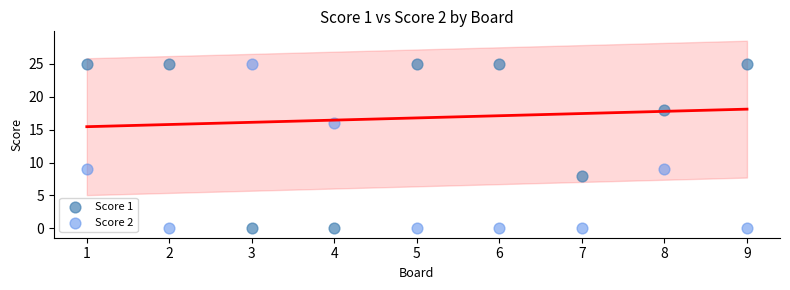

Across all data points, what is the range of X values (max minus min)?

8